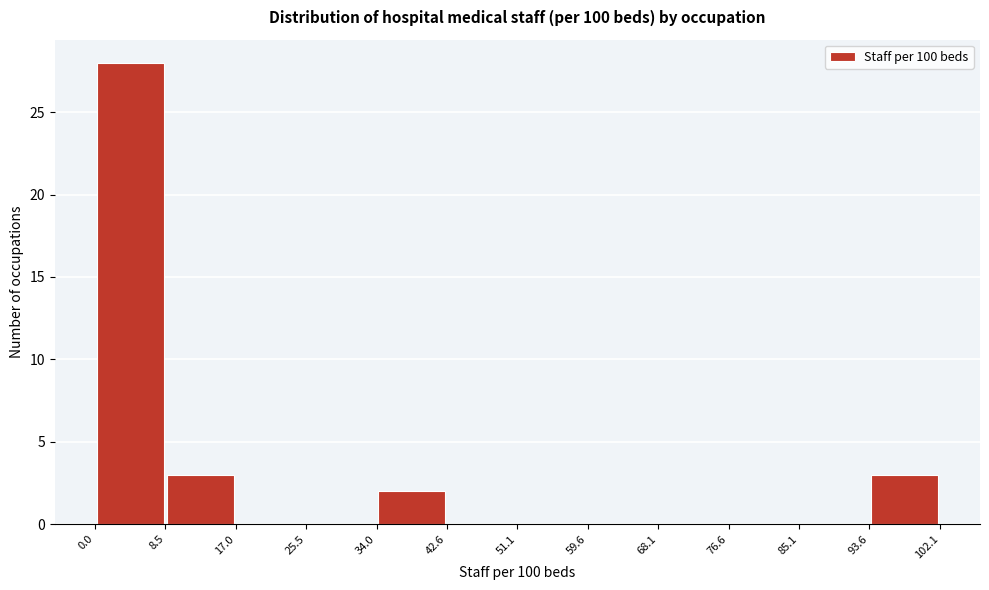

Reading left to right, list every bar in this chart as the range it spans on the x-axis followed by its height. The values are not printed on the chart, so give them approximately, as read against the axis.

0.0 to 8.5: 28
8.5 to 17.0: 3
17.0 to 25.5: 0
25.5 to 34.0: 0
34.0 to 42.6: 2
42.6 to 51.1: 0
51.1 to 59.6: 0
59.6 to 68.1: 0
68.1 to 76.6: 0
76.6 to 85.1: 0
85.1 to 93.6: 0
93.6 to 102.1: 3